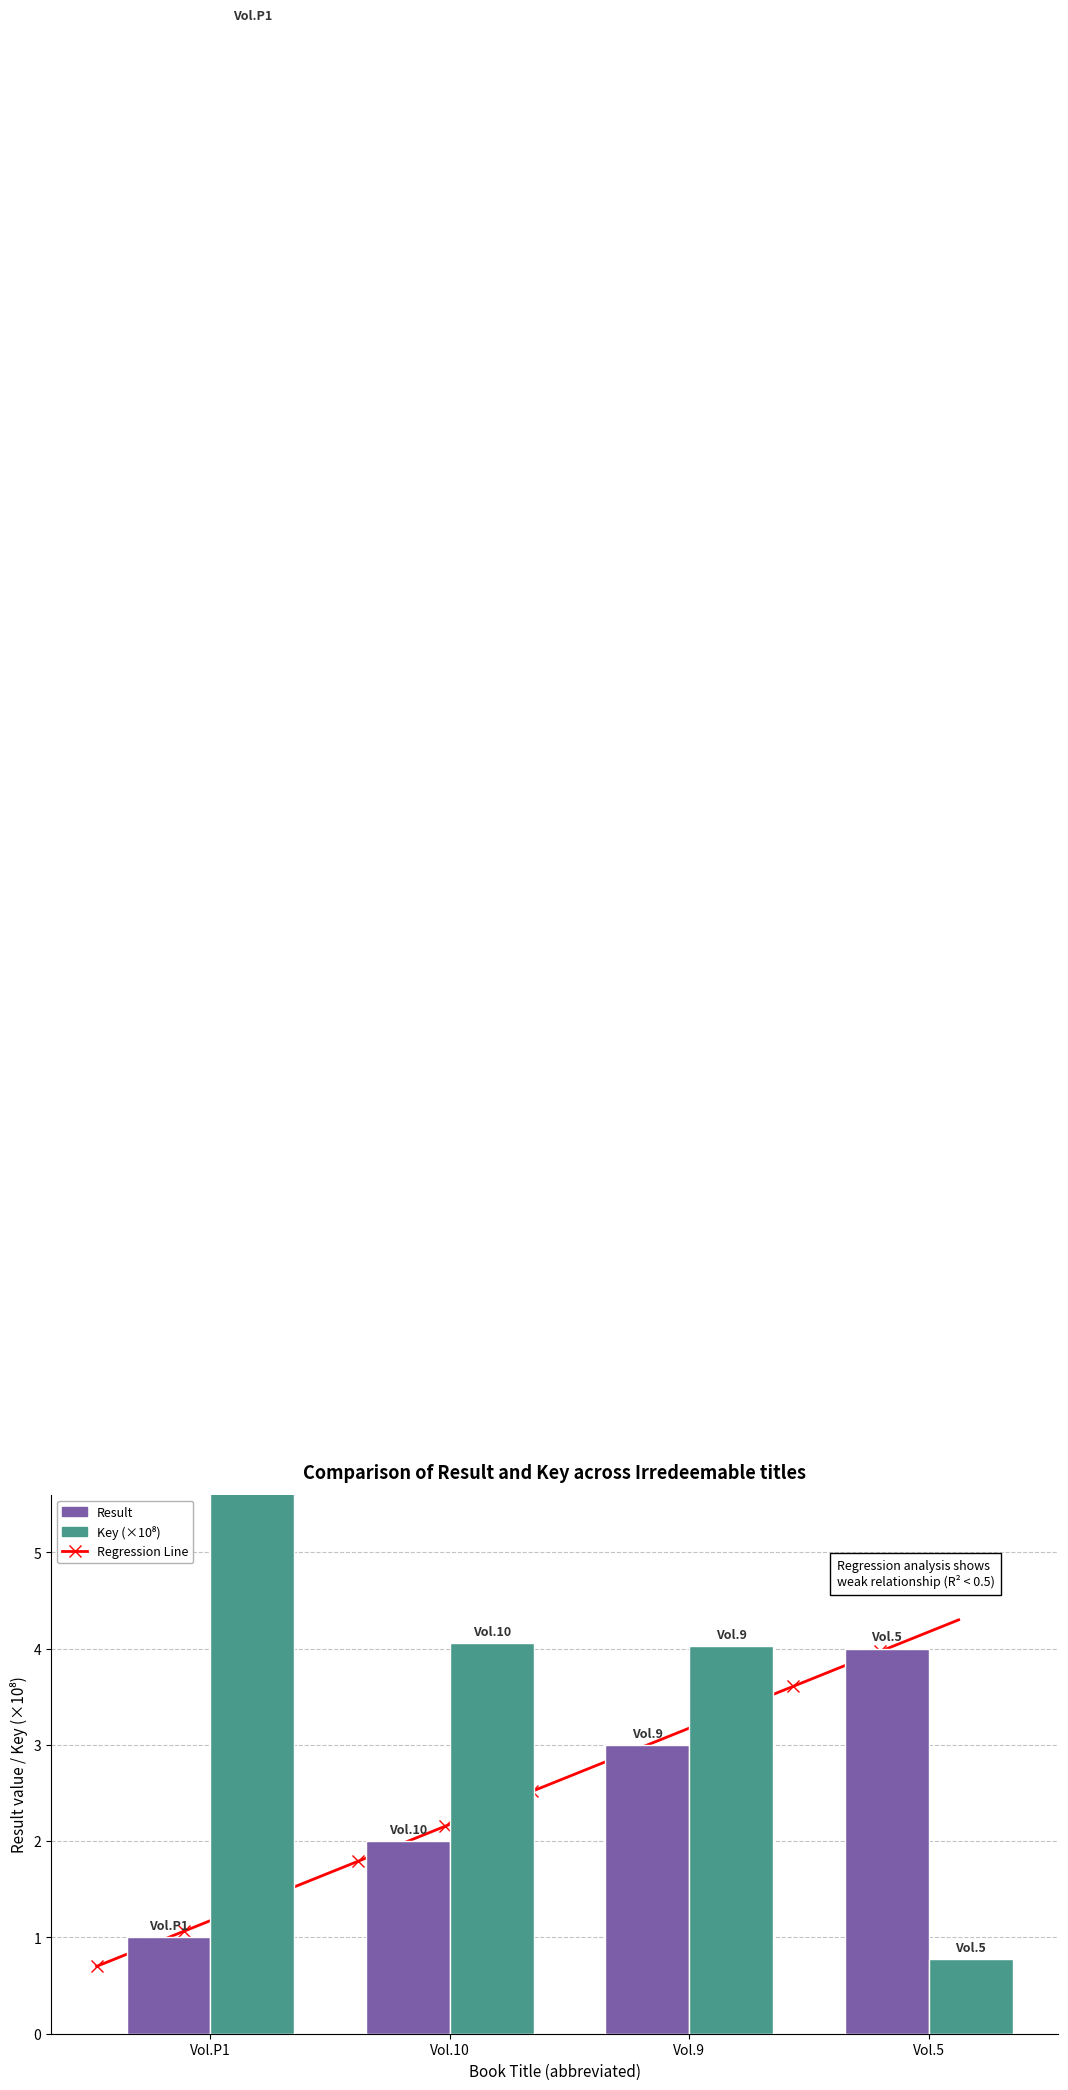

What is the average value of the Result series?

2.5